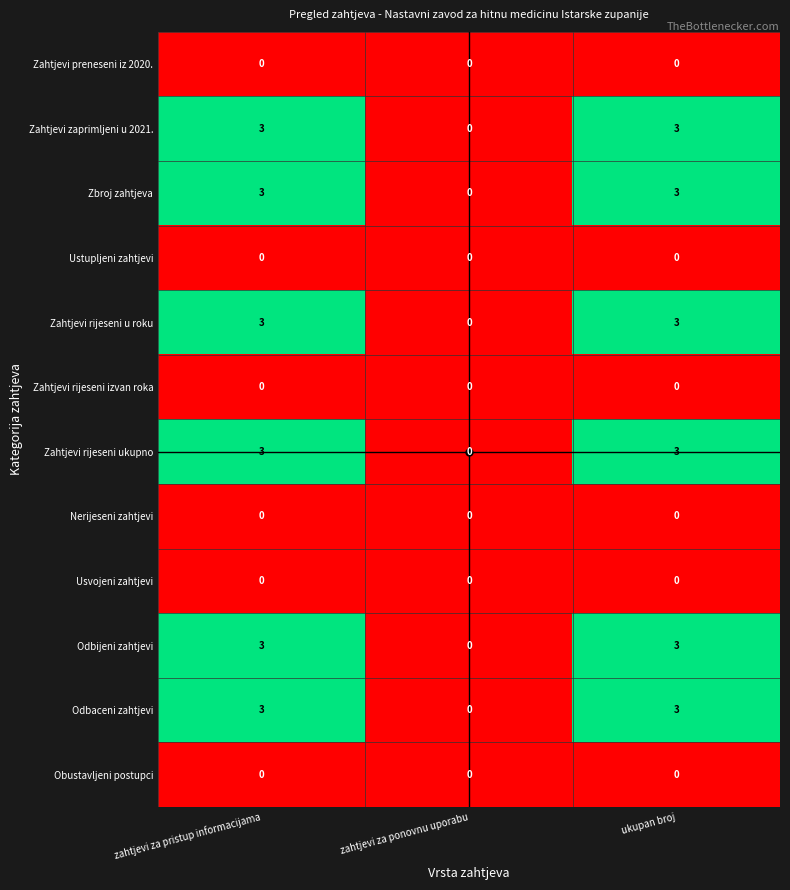

The value of Zahtjevi zaprimljeni u 2021. at ukupan broj is 4. True or false?

False